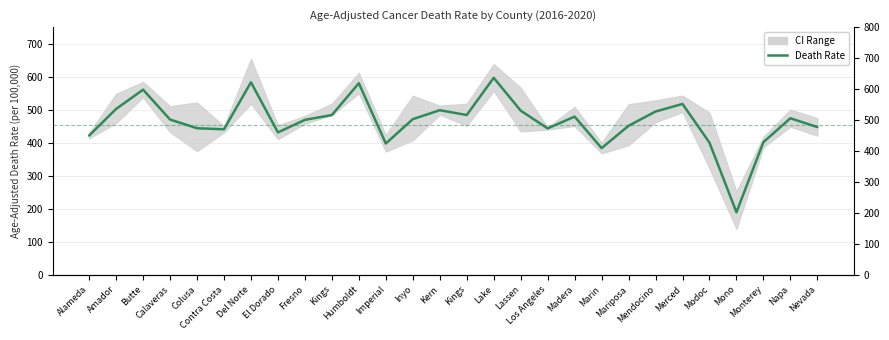

Where is the data nearest to the value 393?

Imperial